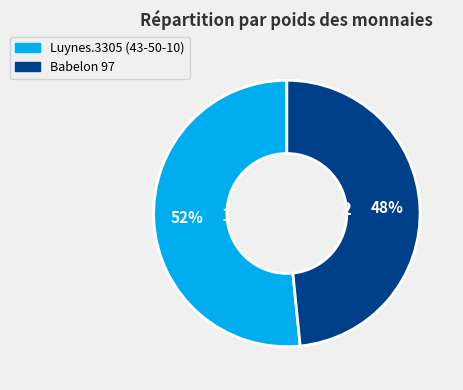

Approximately how many times larger is the value at Babelon 97 compared to Luynes.3305 (43-50-10)?

0.9